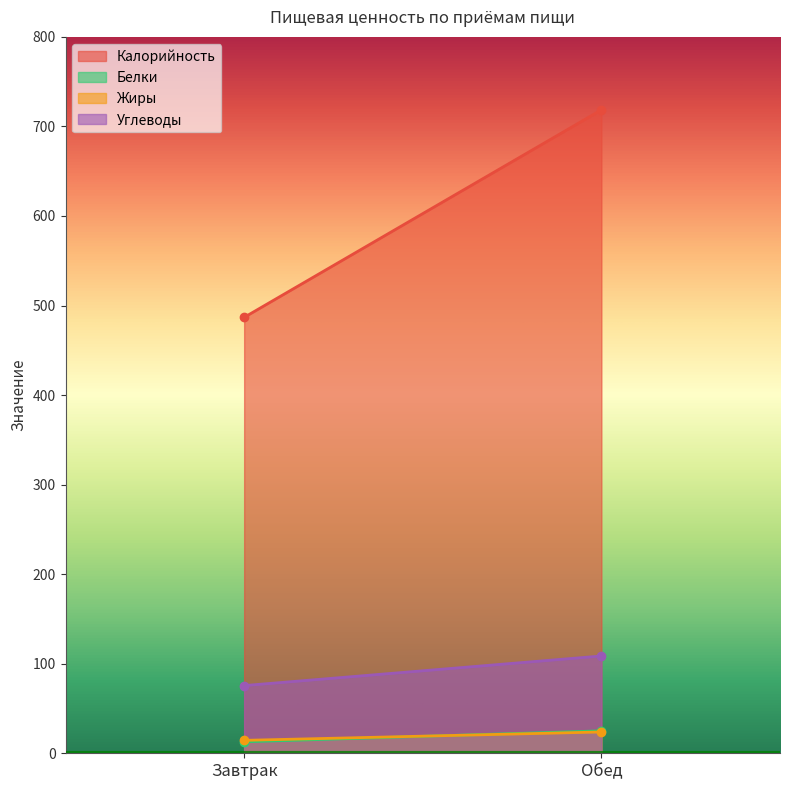

At which label does Углеводы reach its peak?

Обед